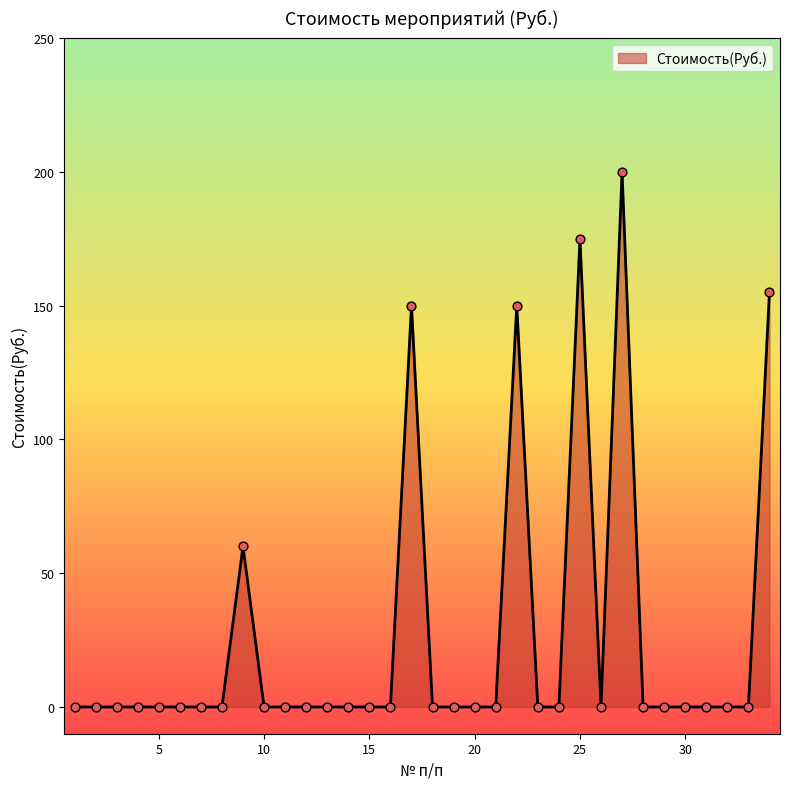

What is the greatest value displayed?

200